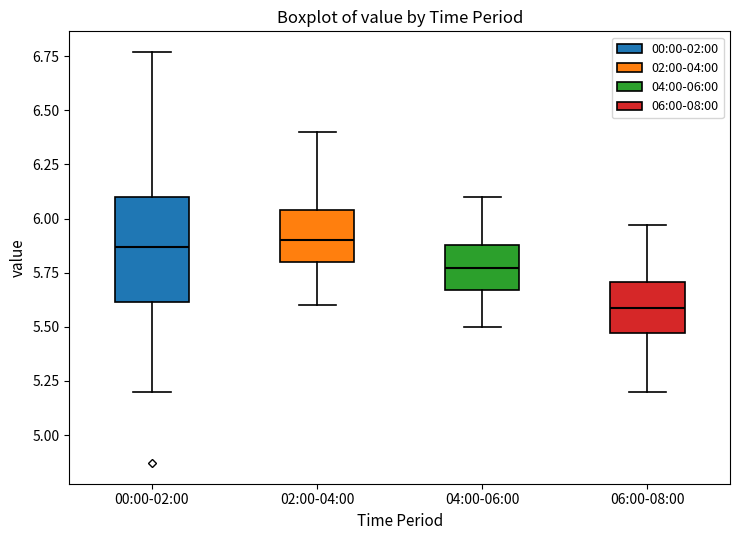

Where does the upper whisker of the box for 06:00-08:00 end on the y-axis? The values are not printed on the chart, so give them approximately, as read against the axis.

5.95